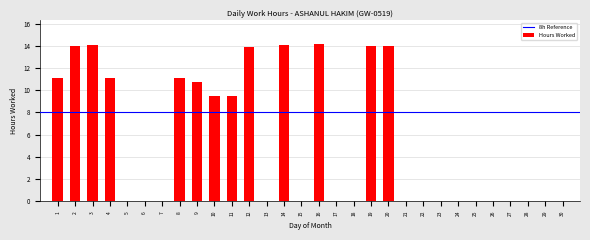

The value at 18 is 0.0. True or false?

True